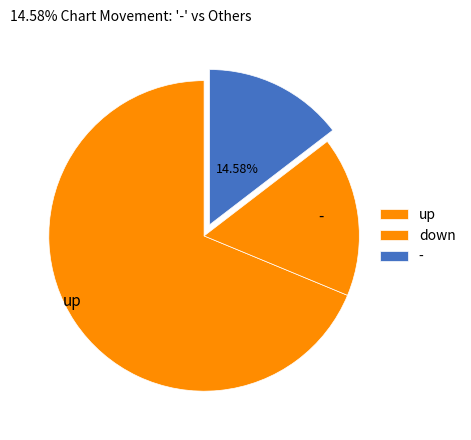

Which has a higher value, - or down?

down